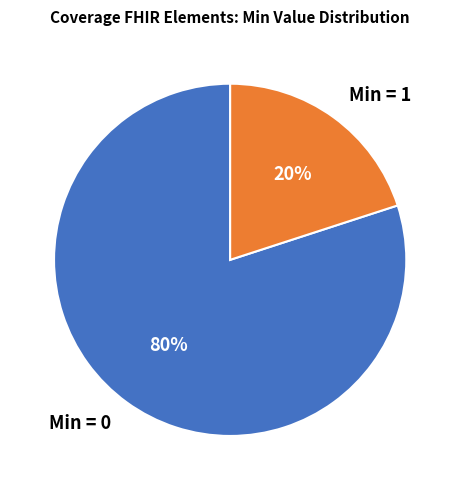

How many segments does this pie chart have?

2